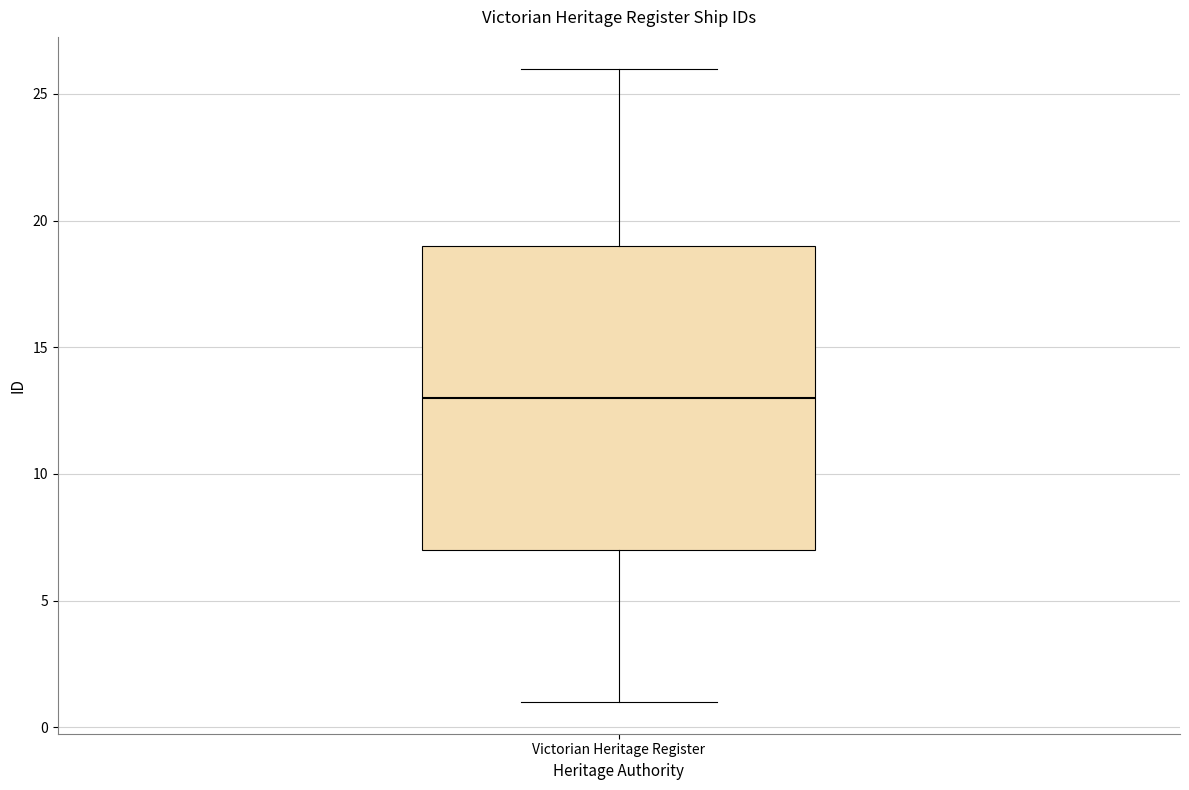

Transcribe this box plot: give where the median line is, the range the box spans, and where the two whiskers end, as read against the y-axis. The values are not printed on the chart, so give them approximately, as read against the axis.

median 13, box 7 to 19, whiskers 1 to 26